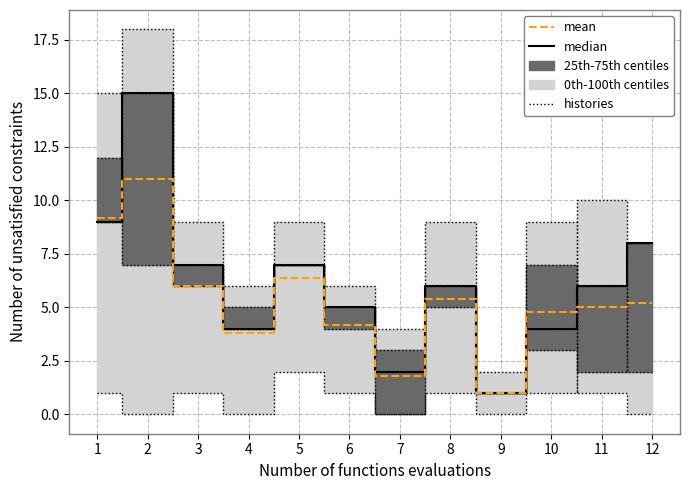

How many times do histories and mean cross each other?

5